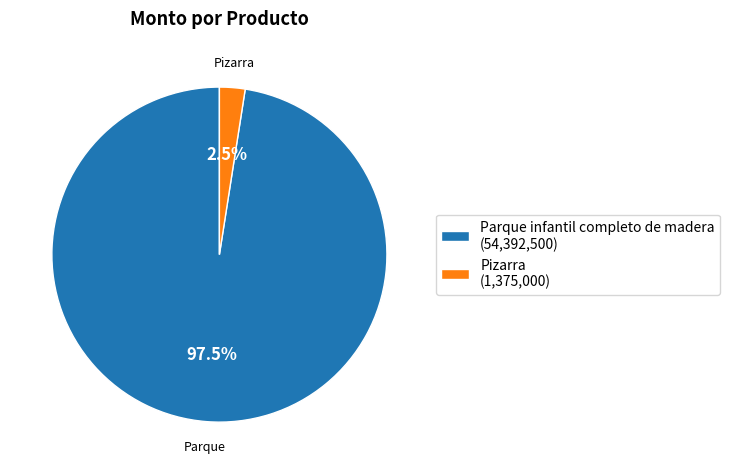

Which slice is the largest?

Parque infantil completo de madera